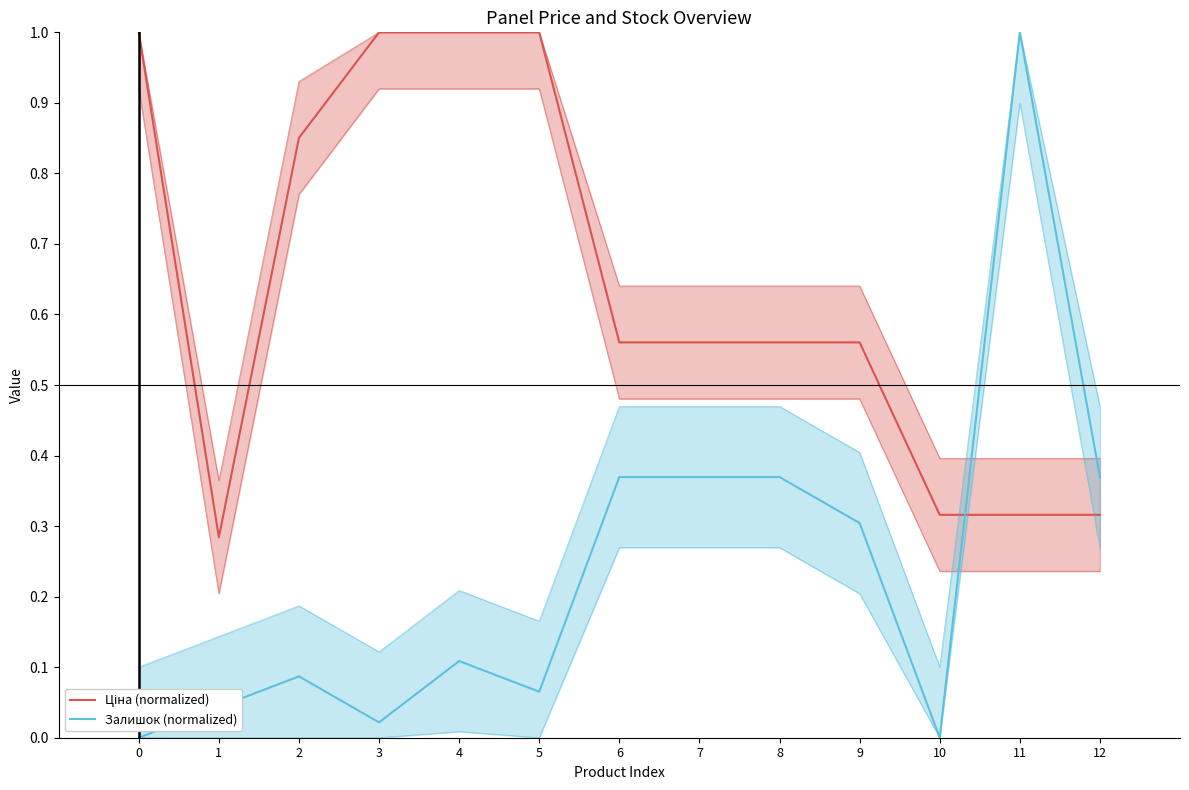

Where is the first local minimum for Ціна (normalized)?

1